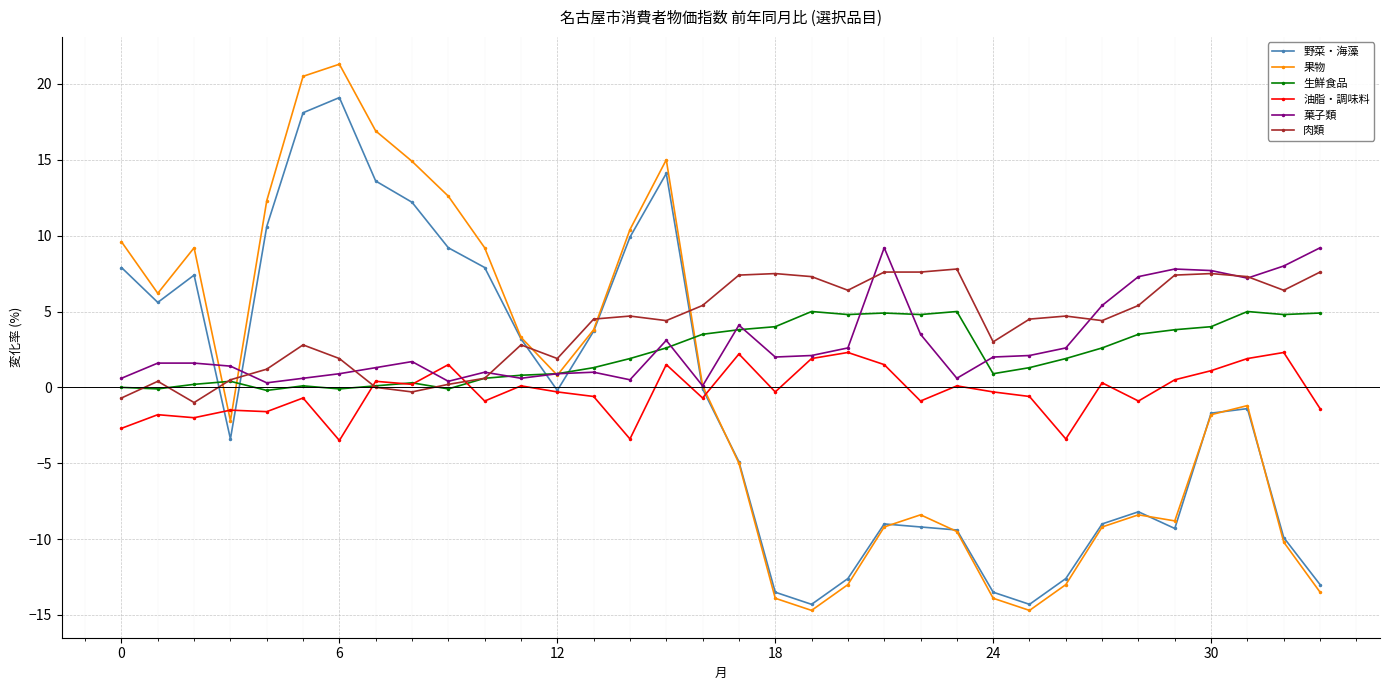

At how many categories does at least one series exceed 11?

7